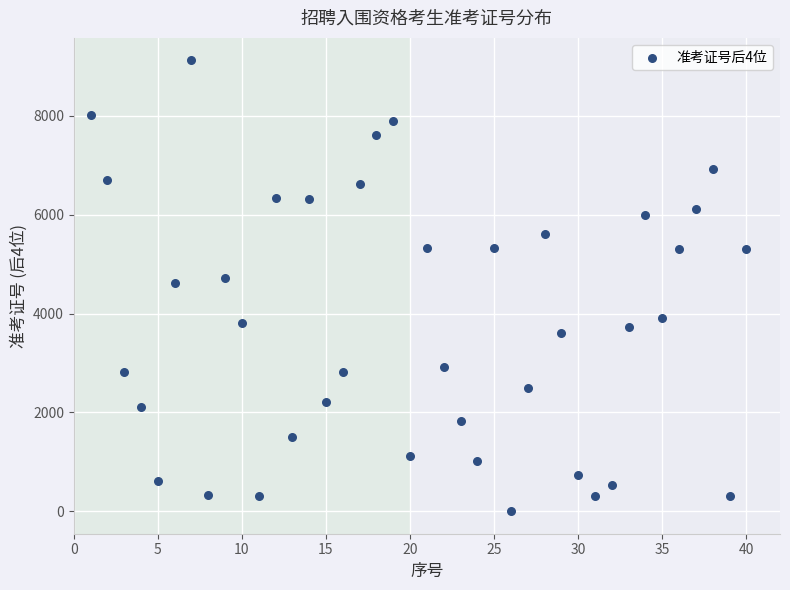

What is the range of X values (max minus min)?

39